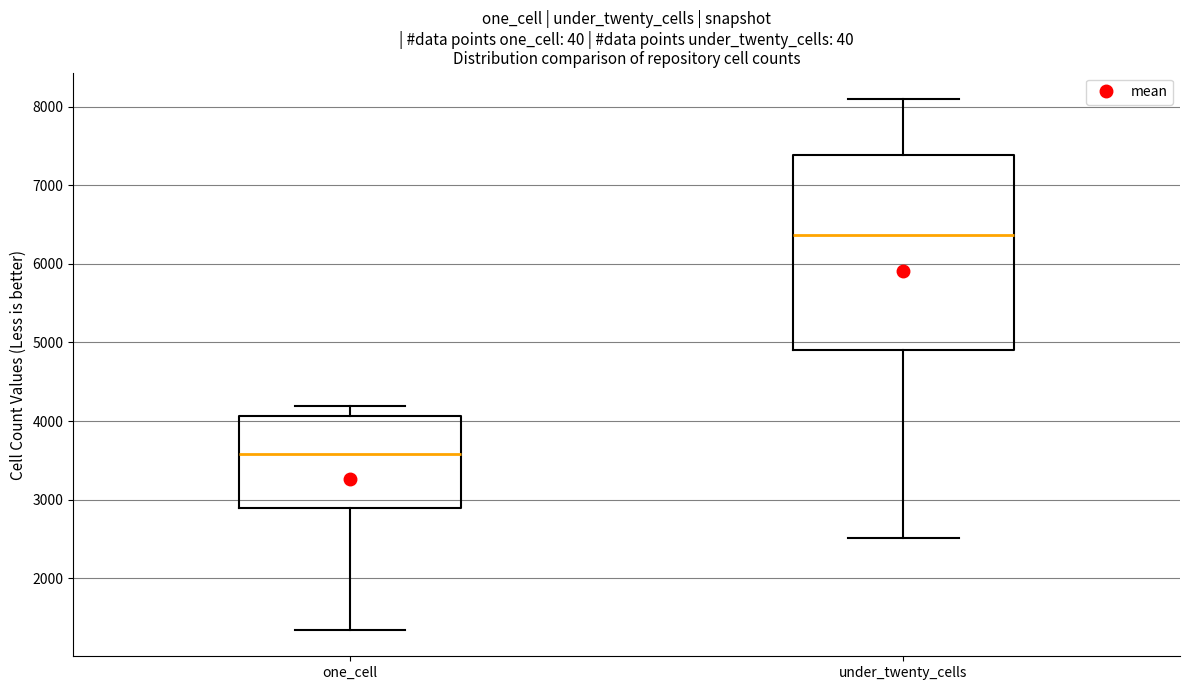

Reading left to right, transcribe this box plot: for each box, give where its median line is, the range the box spans, and where its two whiskers end, as read against the y-axis. The values are not printed on the chart, so give them approximately, as read against the axis.

one_cell: median 3600, box 2900 to 4100, whiskers 1300 to 4200
under_twenty_cells: median 6400, box 4900 to 7400, whiskers 2500 to 8100